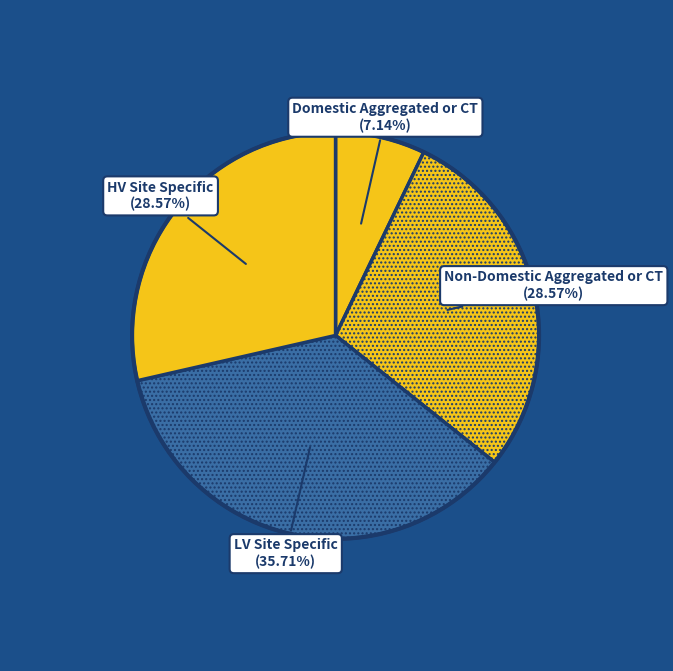

Count the number of slices in the pie.

4